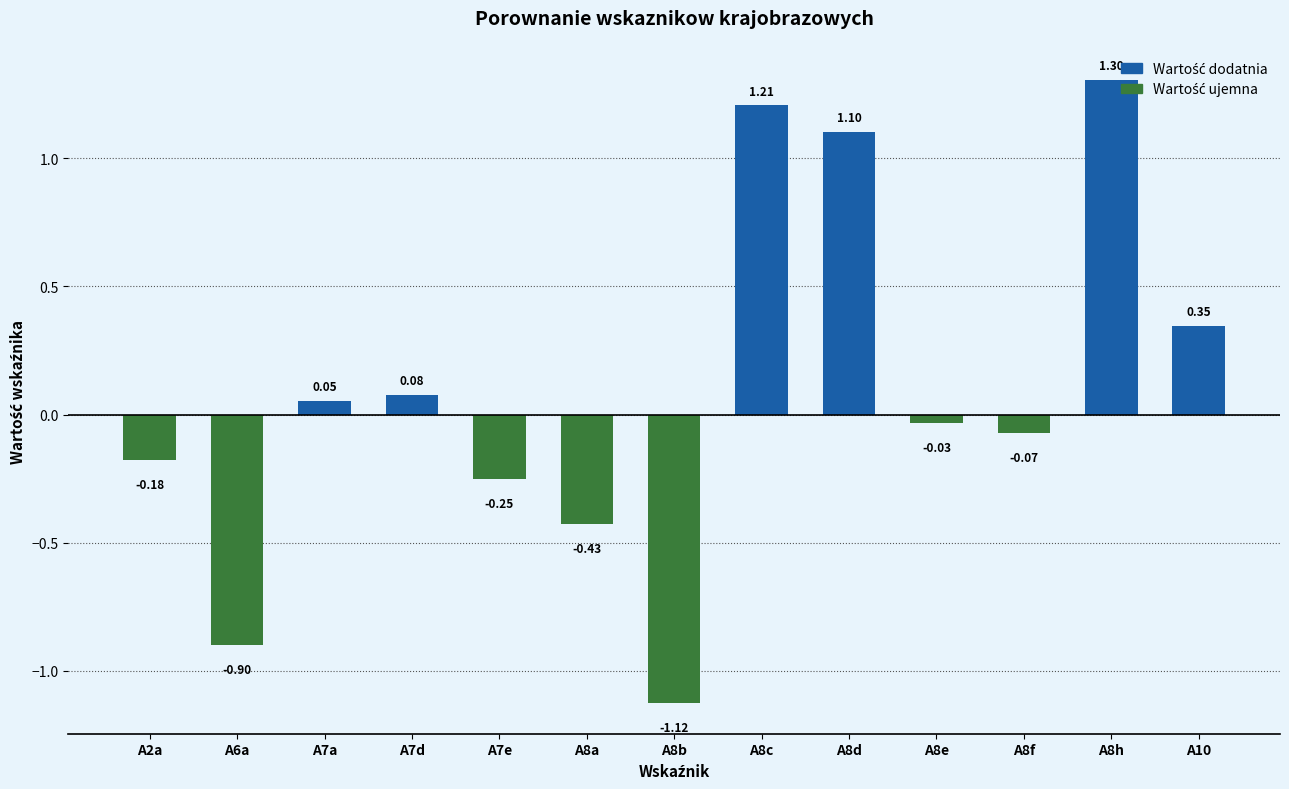

What is the difference between the maximum and minimum values?

2.4